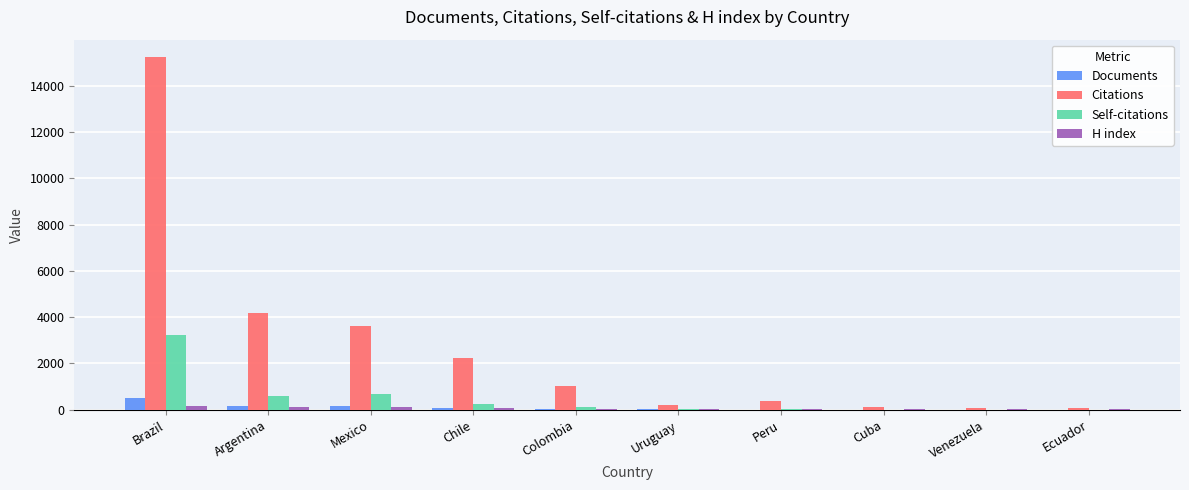

Which category has the highest value across all series?

Brazil